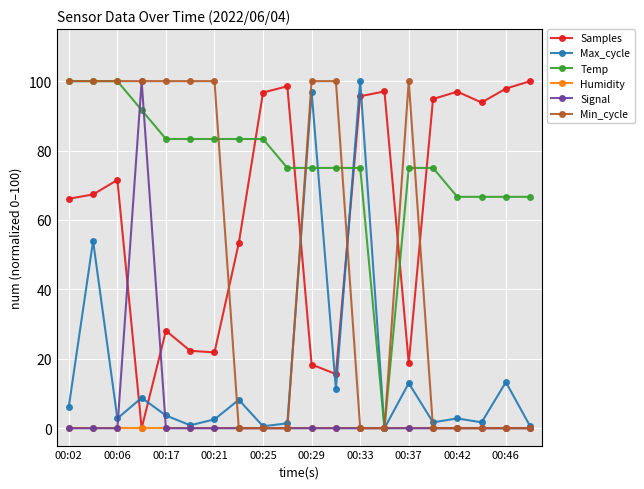

Which series has the largest total across all categories?

Temp